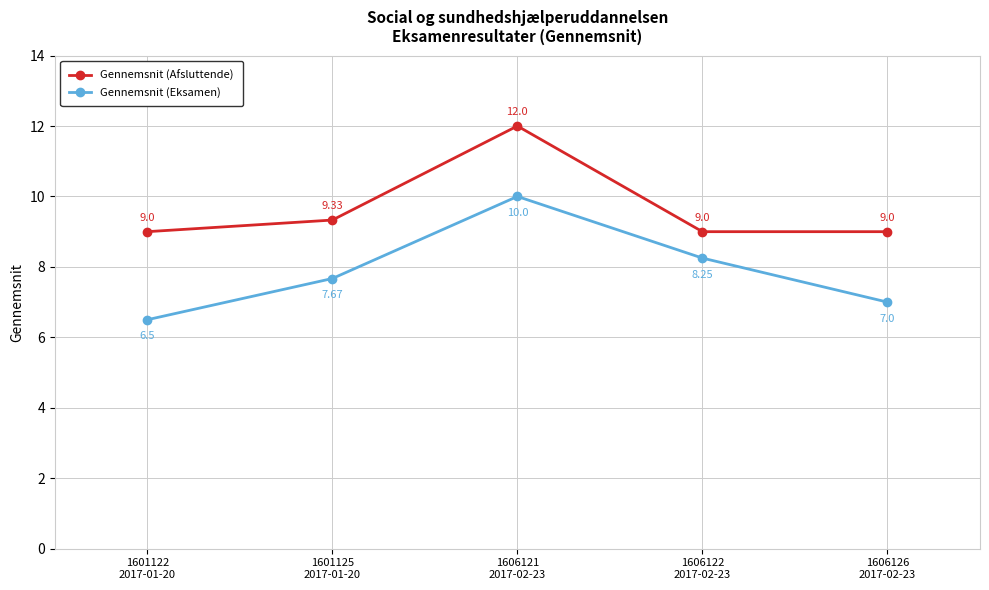

List the series in order of their peak value, lowest first.

Gennemsnit (Eksamen), Gennemsnit (Afsluttende)